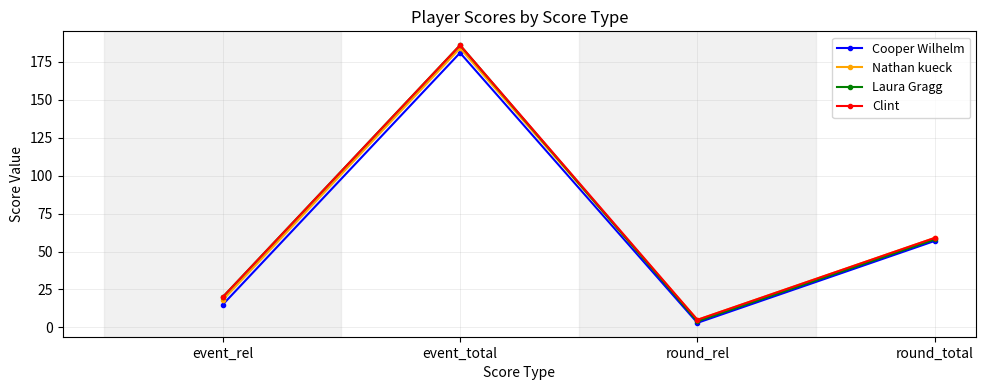

What is the sum of the Cooper Wilhelm values at event_rel and round_rel?

18